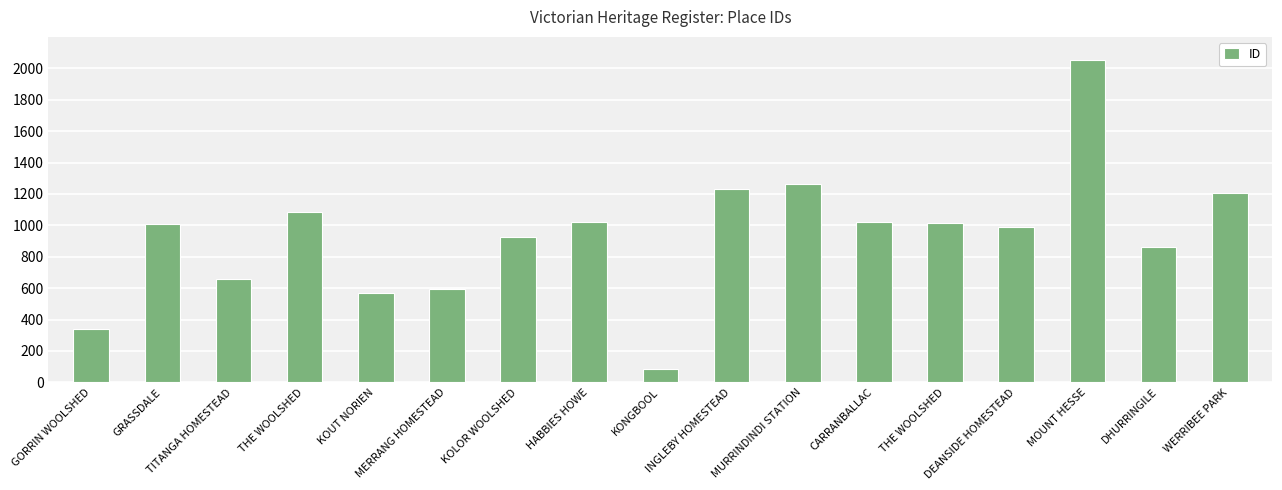

What is the difference between the maximum and minimum values?

1968